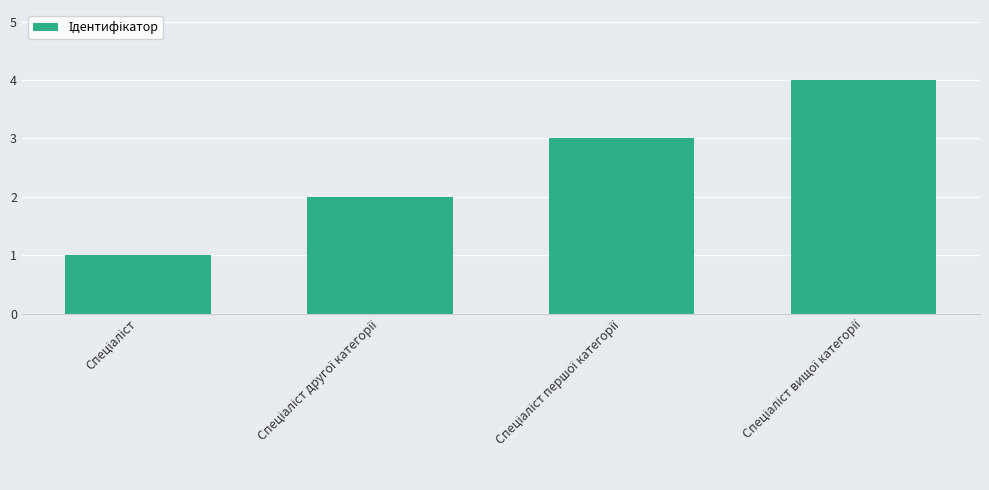

What is the greatest value displayed?

4